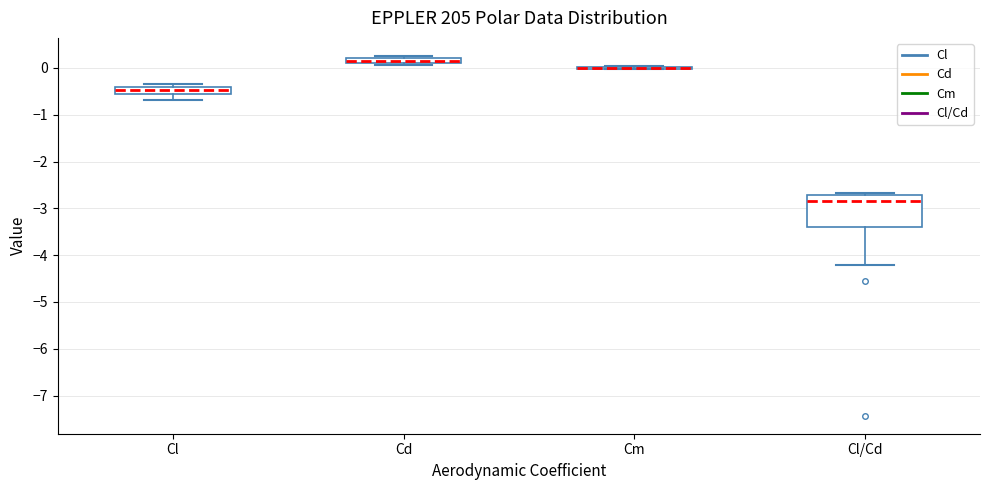

Comparing the boxes themselves (not the whiskers), which one is the tallest?

Cl/Cd